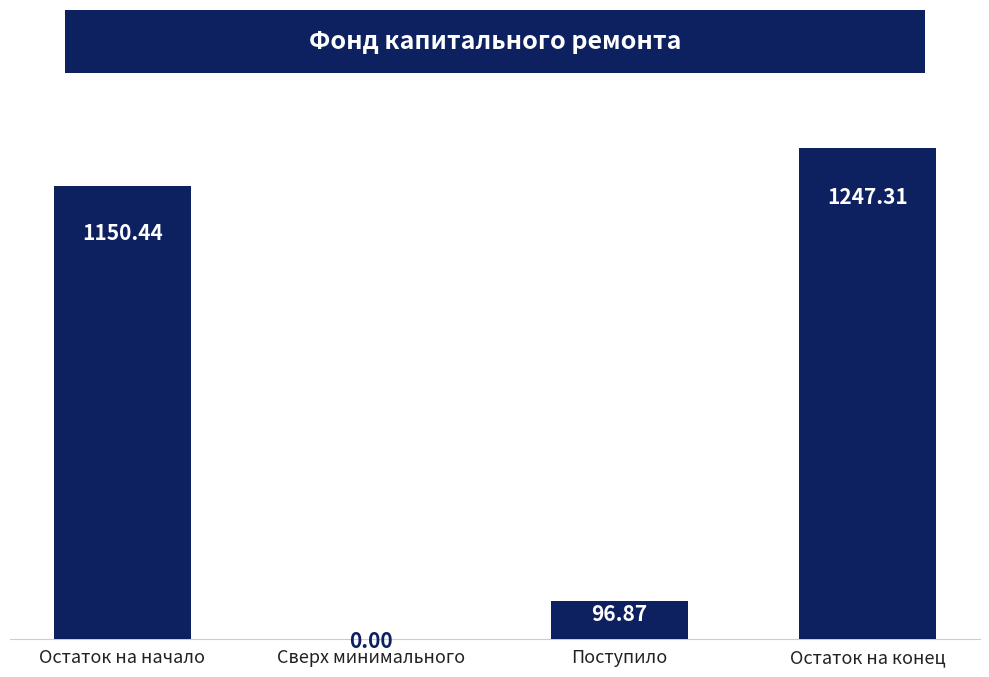

What is the maximum value shown in the chart?

1247.3